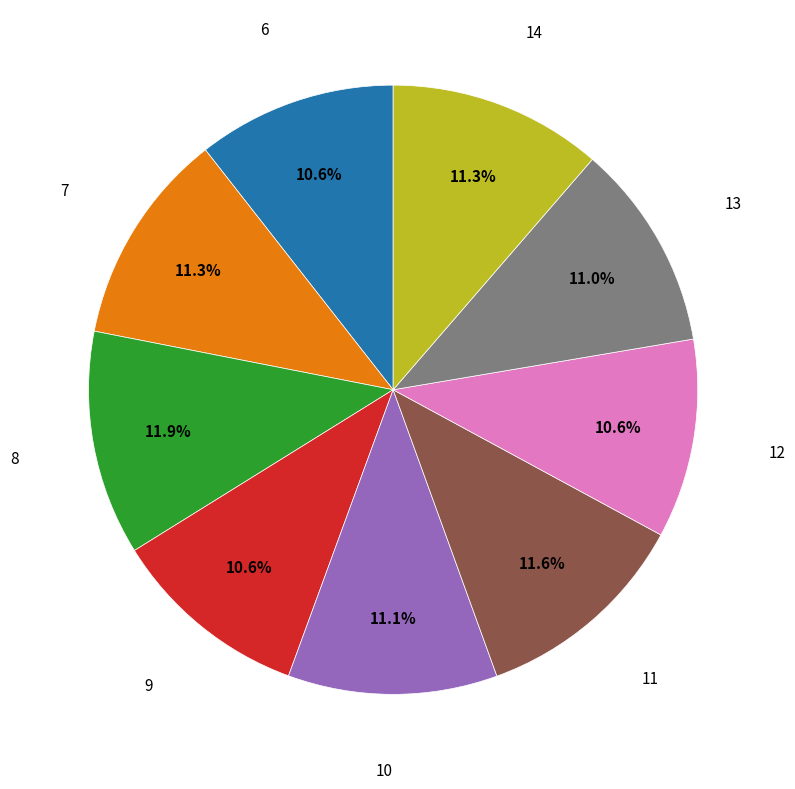

What percentage is the 8 slice, to the nearest percent?

12%